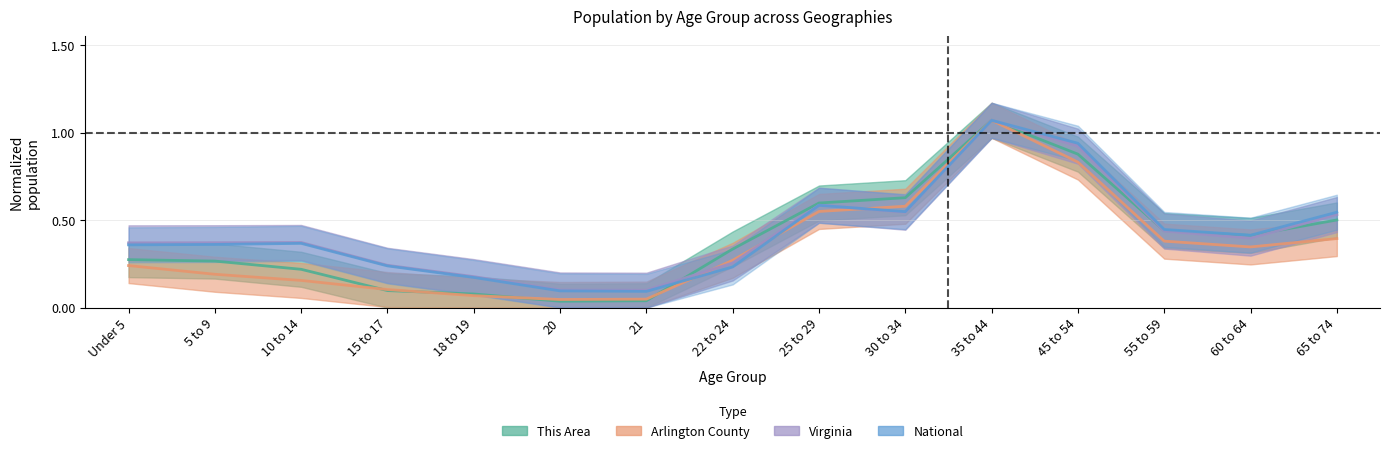

What are all the series names shown in the legend?

This Area, Arlington County, Virginia, National